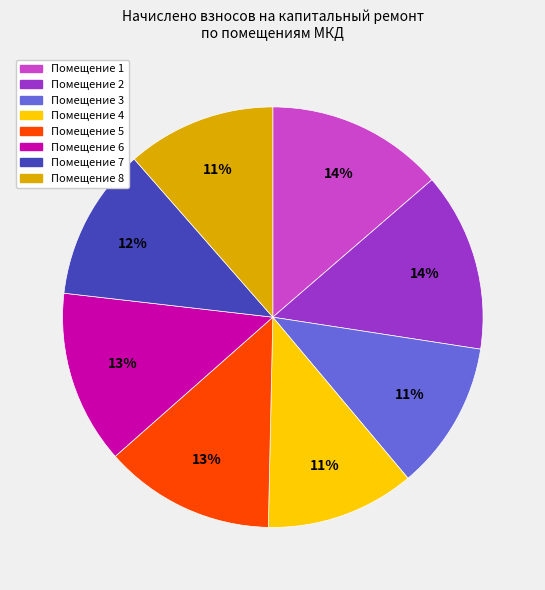

Is there a majority slice in this chart?

No